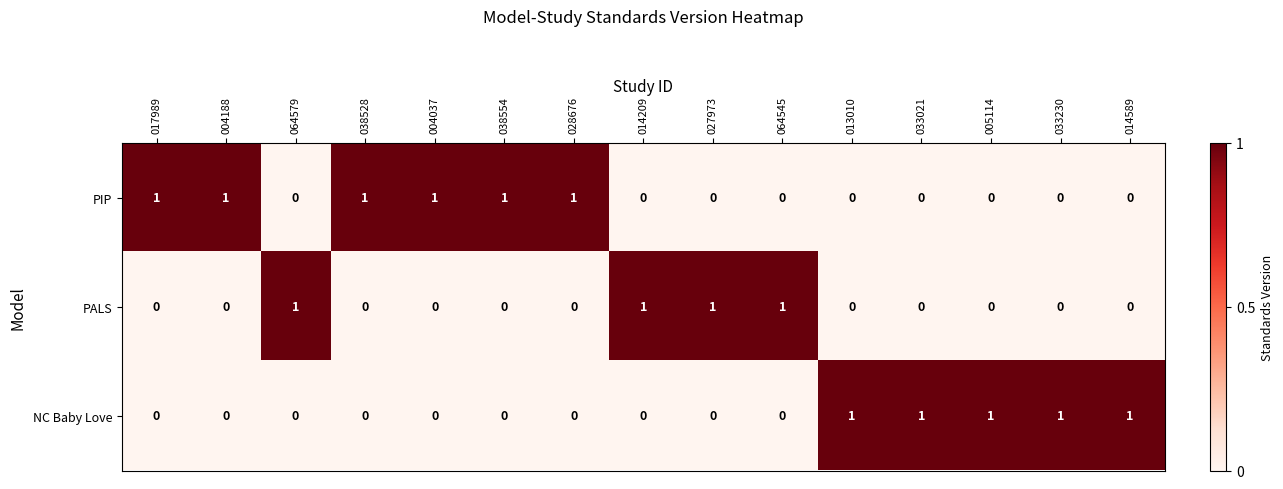

At how many categories does at least one series exceed 0?

15